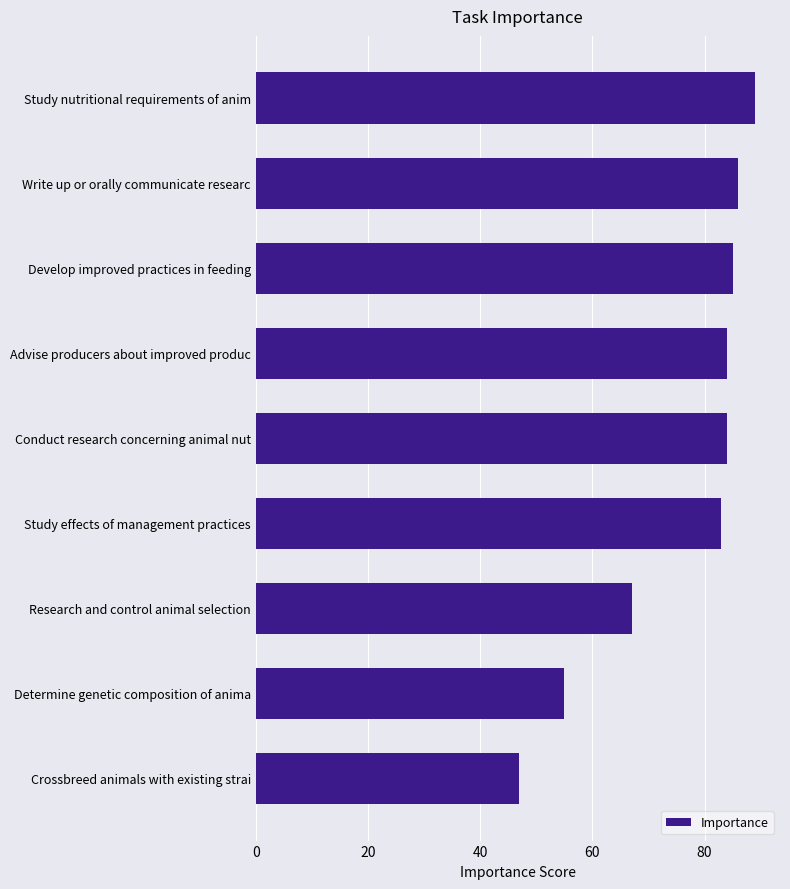

Reading top to bottom, what are all the values shown in this chart?

89	86	85	84	84	83	67	55	47